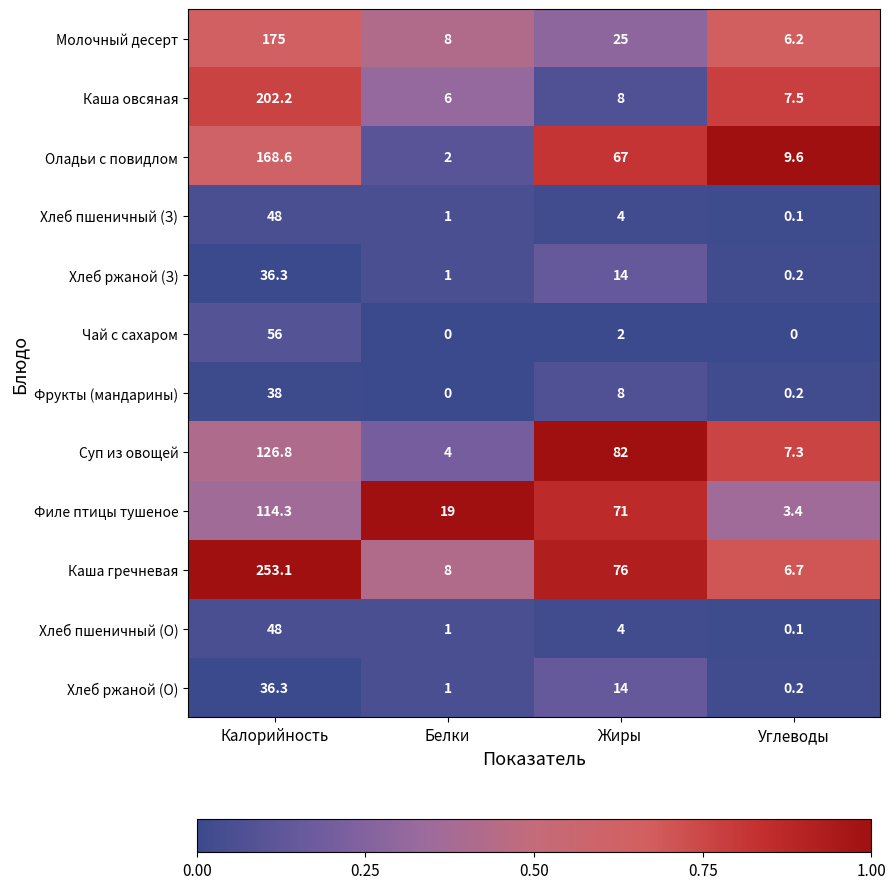

Which series has the widest spread of values?

Каша гречневая